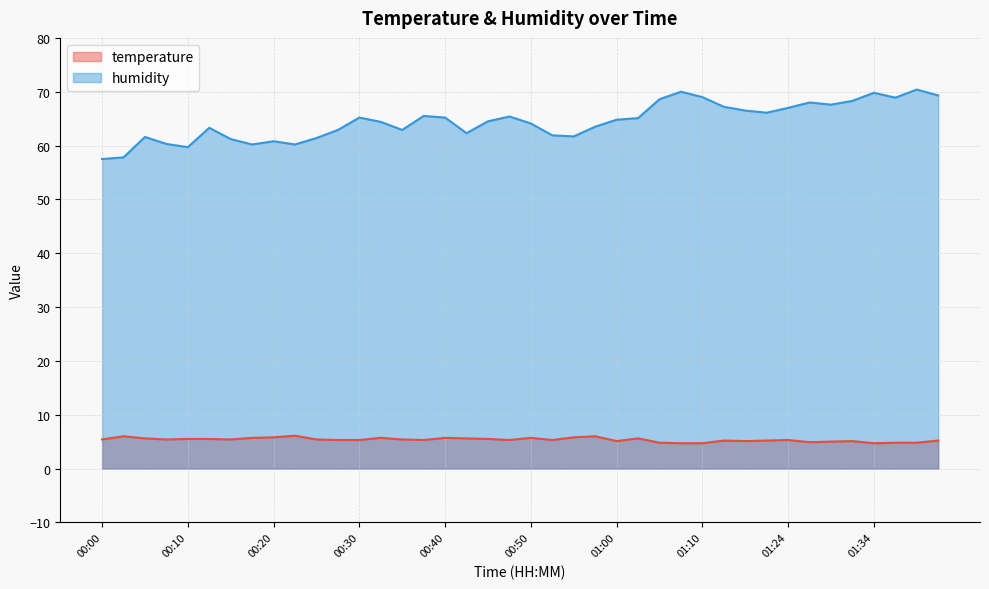

True or false: humidity and temperature cross at least once.

False